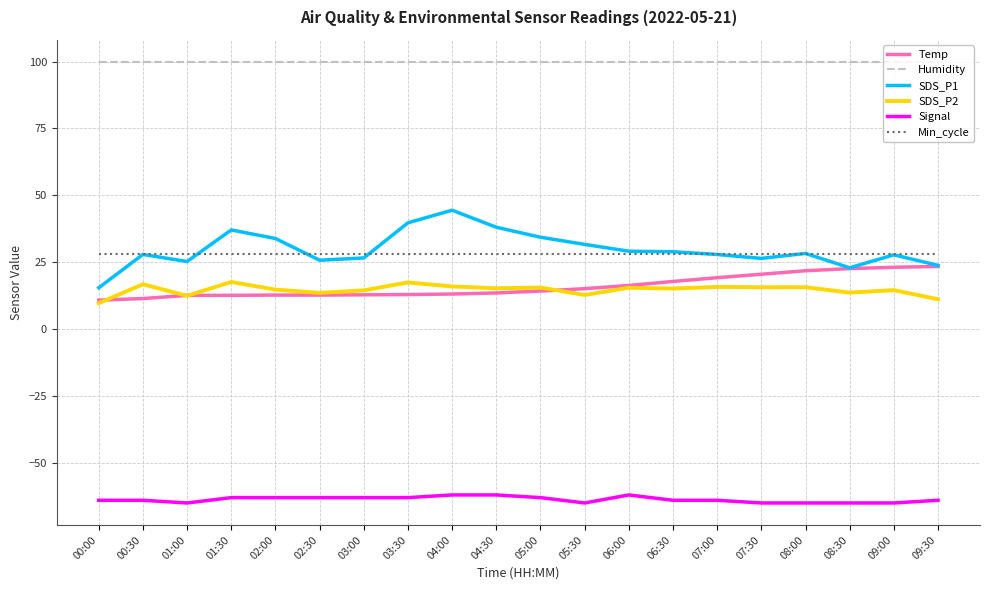

Which series has the widest spread of values?

SDS_P1